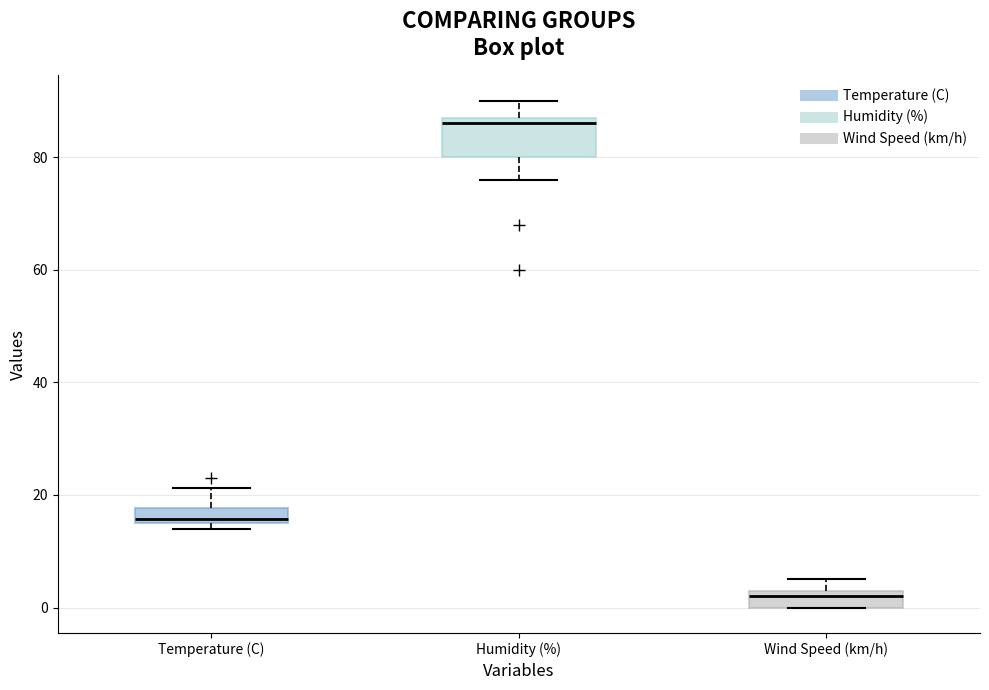

Which box is the tallest, from its lower edge to its upper edge?

Humidity (%)